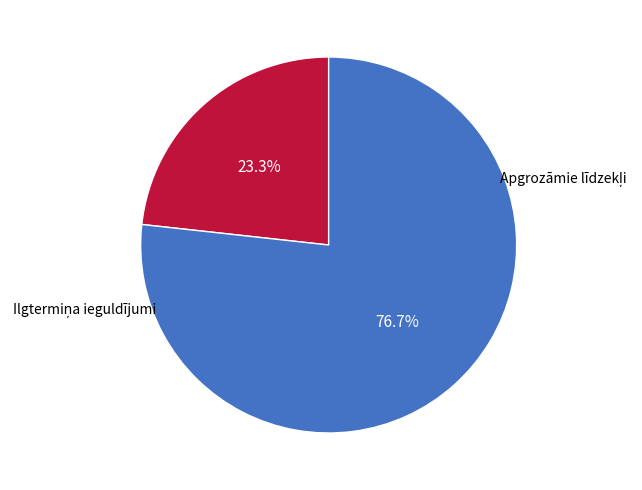

How many slices are in this pie chart?

2